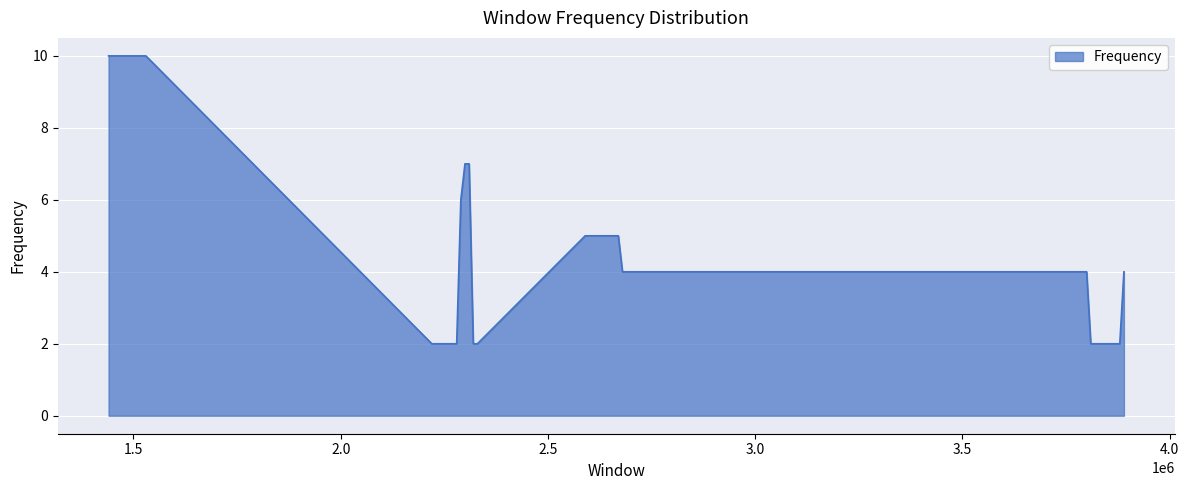

Does the chart have visible grid lines?

Yes